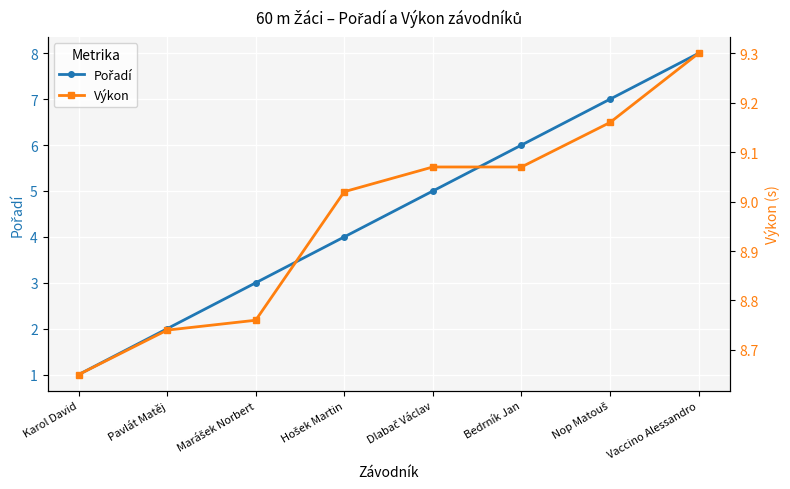

How many data points in Výkon are less than 9?

3